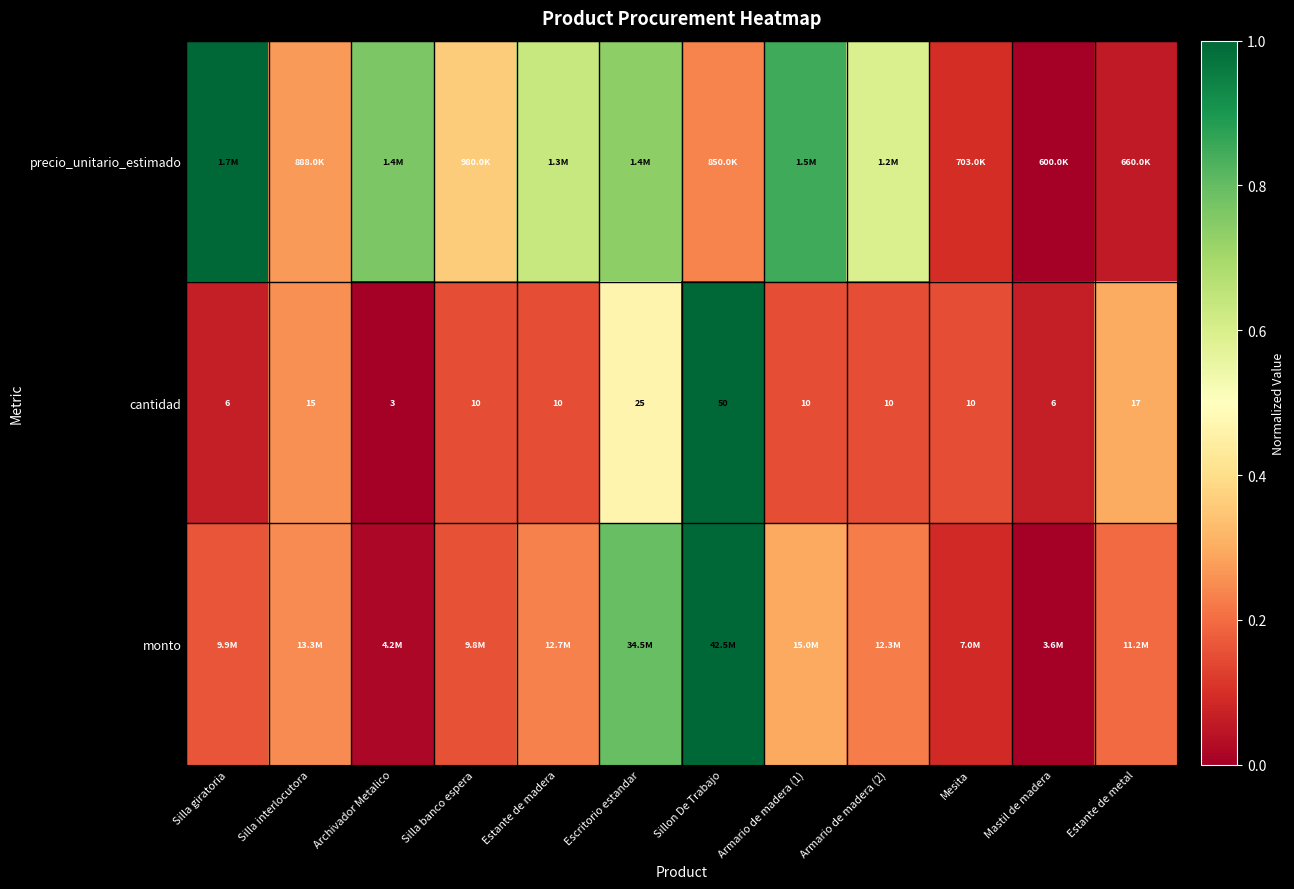

Which category has the lowest value in the cantidad series?

Archivador Metalico